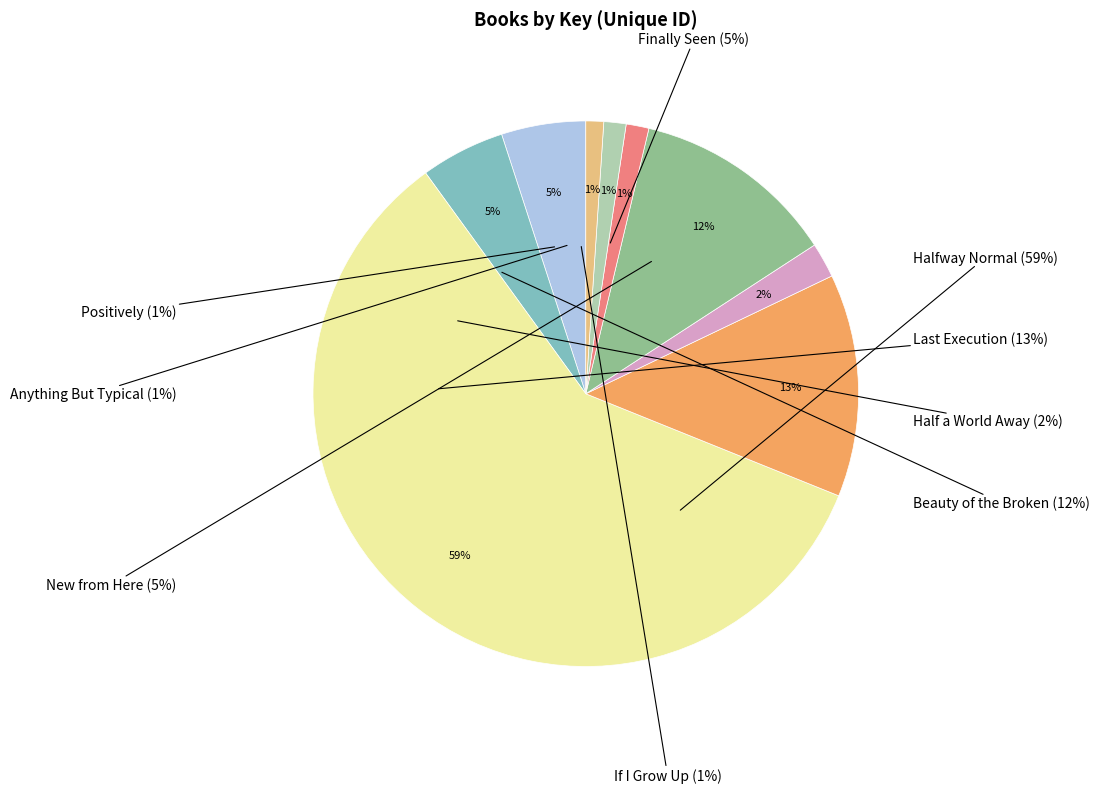

Count the number of slices in the pie.

9